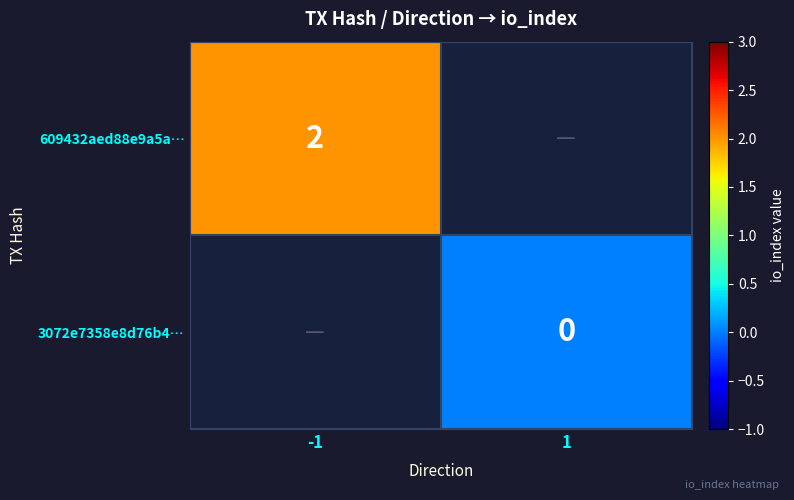

Which category has the lowest value across all series?

1